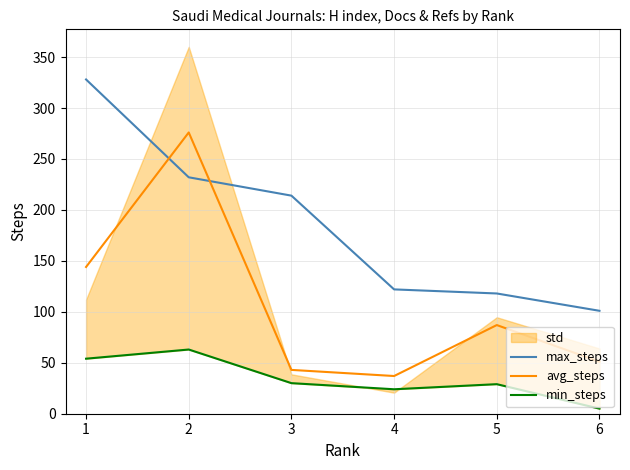

At which label does avg_steps reach its peak?

2